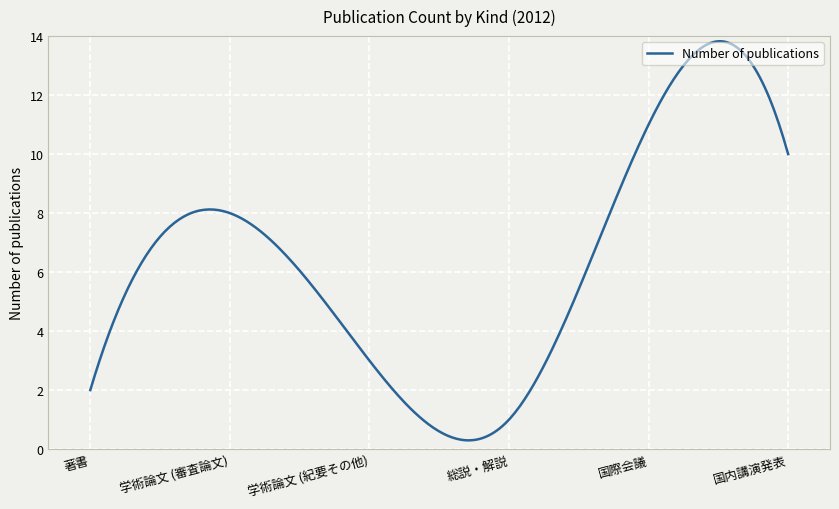

How many lines are shown in the chart?

1